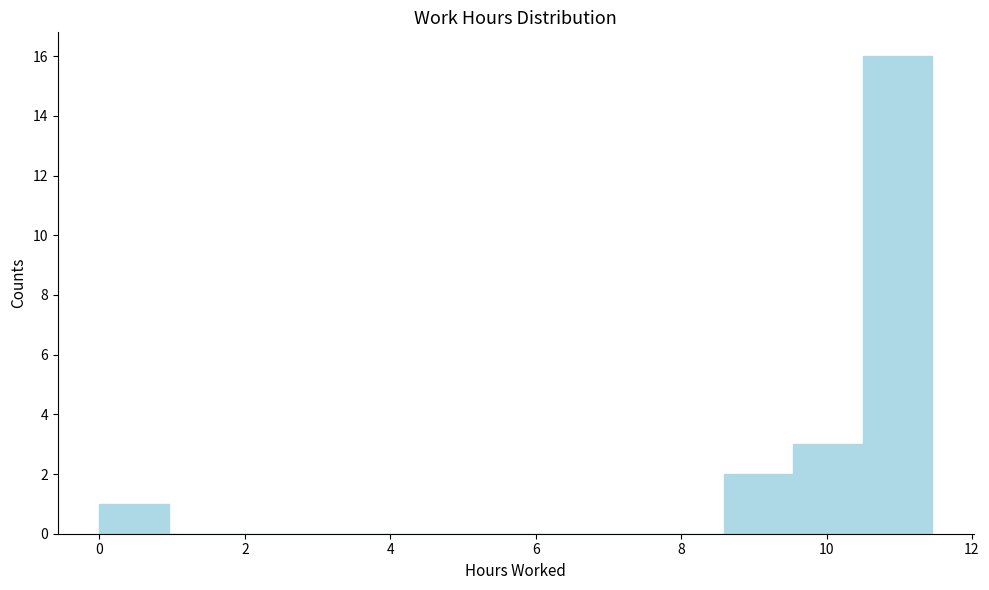

Reading left to right, transcribe this chart: for each bar, give the range it covers on the x-axis and its height. Neither the bar edges nor the heights are printed on the chart, so give them approximately, as read against the axes.

0.0 to 1.0: 1
1.0 to 2.0: 0
2.0 to 2.8: 0
2.8 to 3.8: 0
3.8 to 4.8: 0
4.8 to 5.8: 0
5.8 to 6.6: 0
6.6 to 7.6: 0
7.6 to 8.6: 0
8.6 to 9.6: 2
9.6 to 10.4: 3
10.4 to 11.4: 16